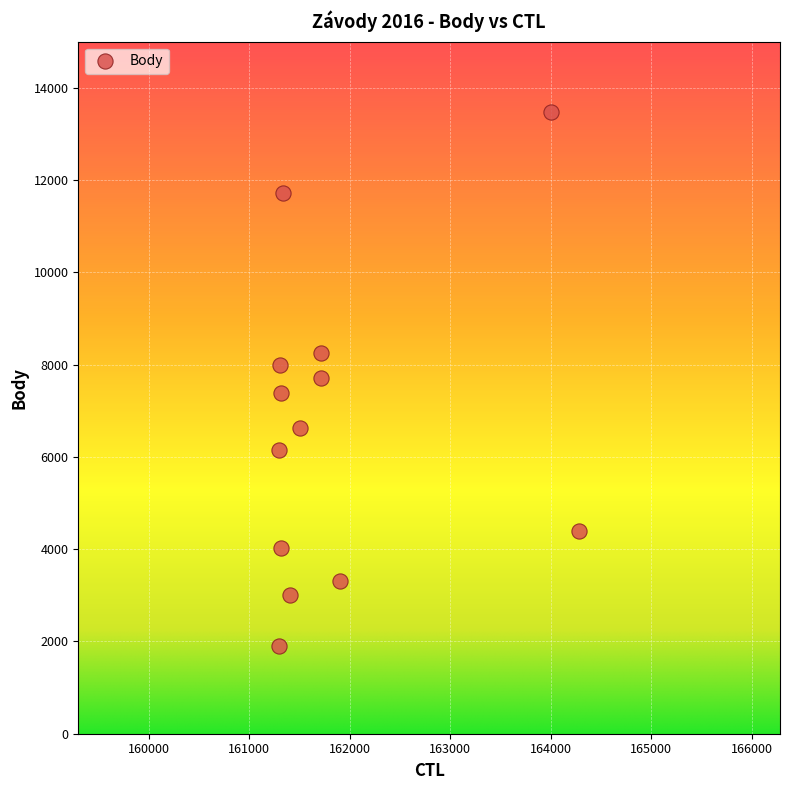

How many data points are displayed?

13